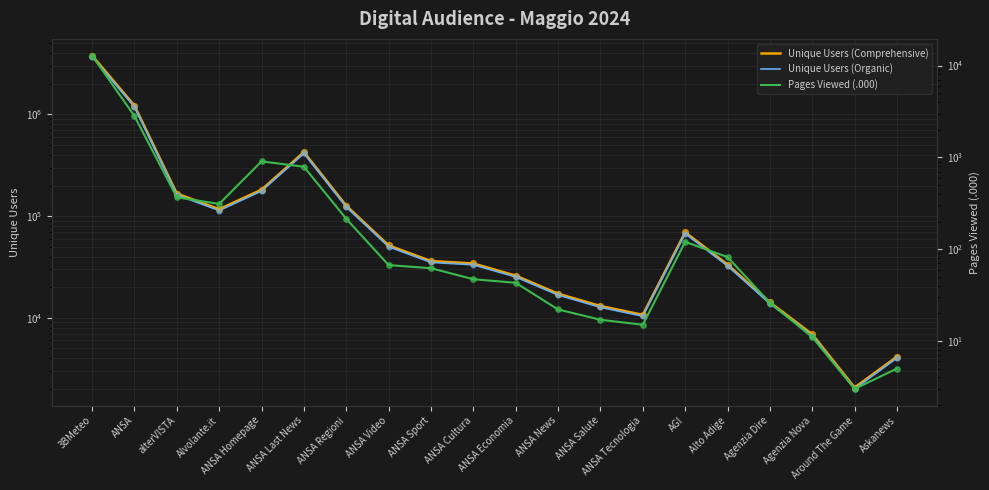

What is the total value across all series at Alto Adige?

65921.4